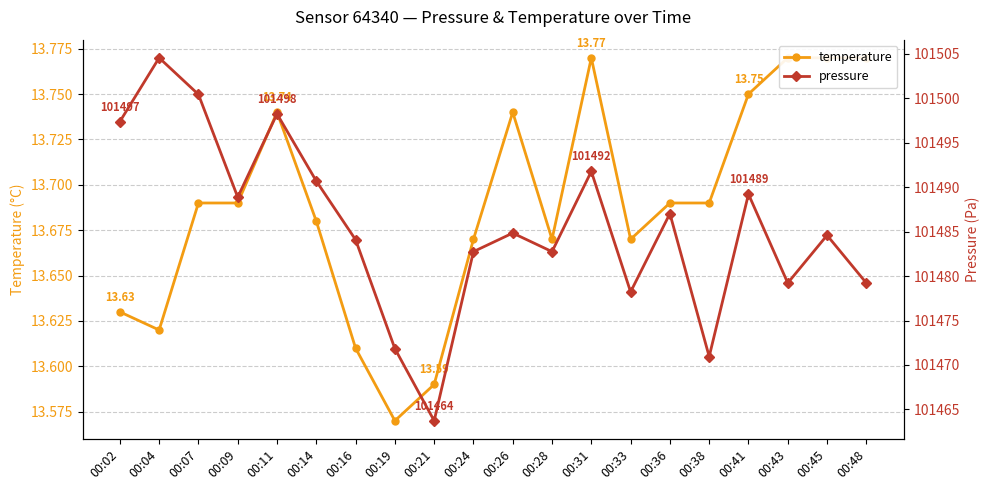

Is it true that temperature equals 20.0 at 00:26?

False